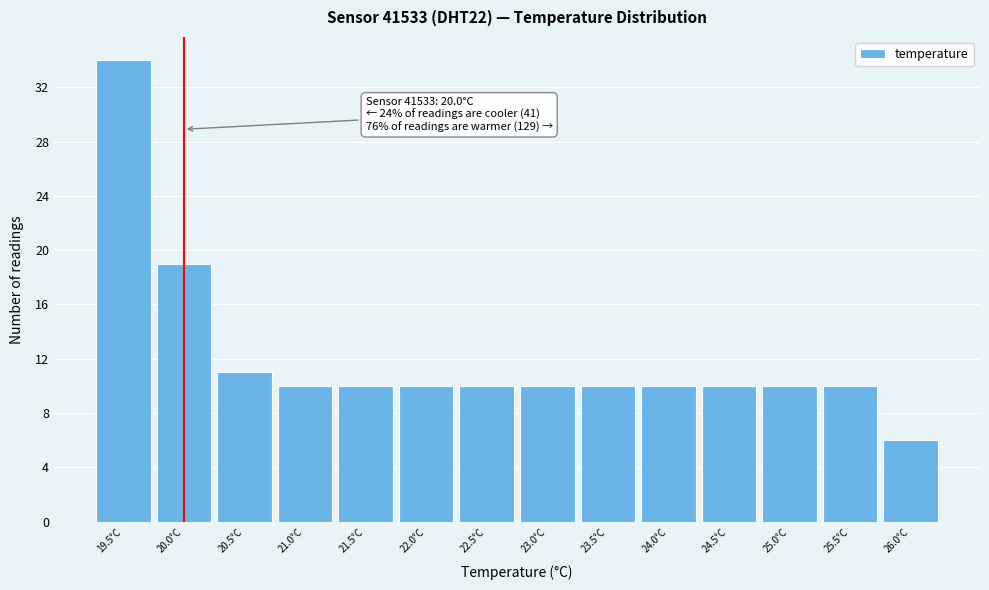

Which range on the x-axis has the tallest bar?

19.25 to 19.75